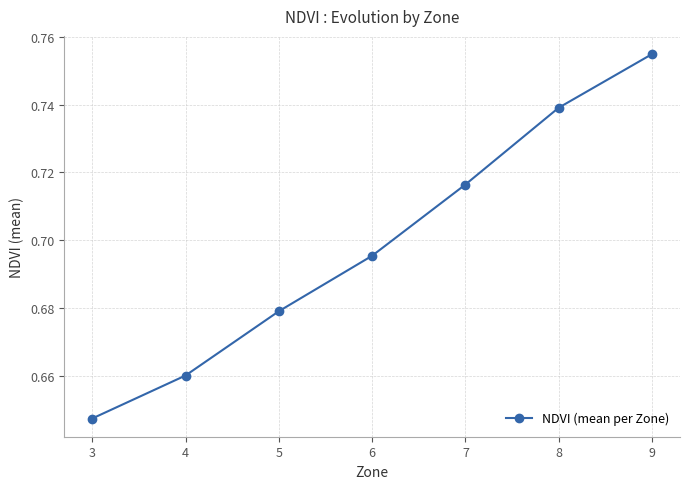

What is the change in value from 3 to 9?

+0.1